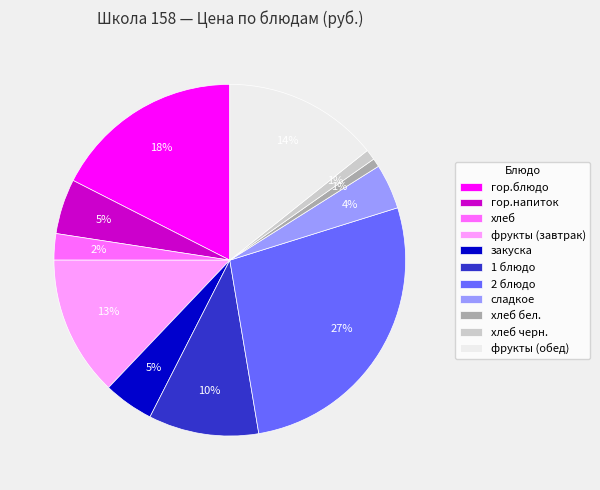

Does any single category account for the majority?

No